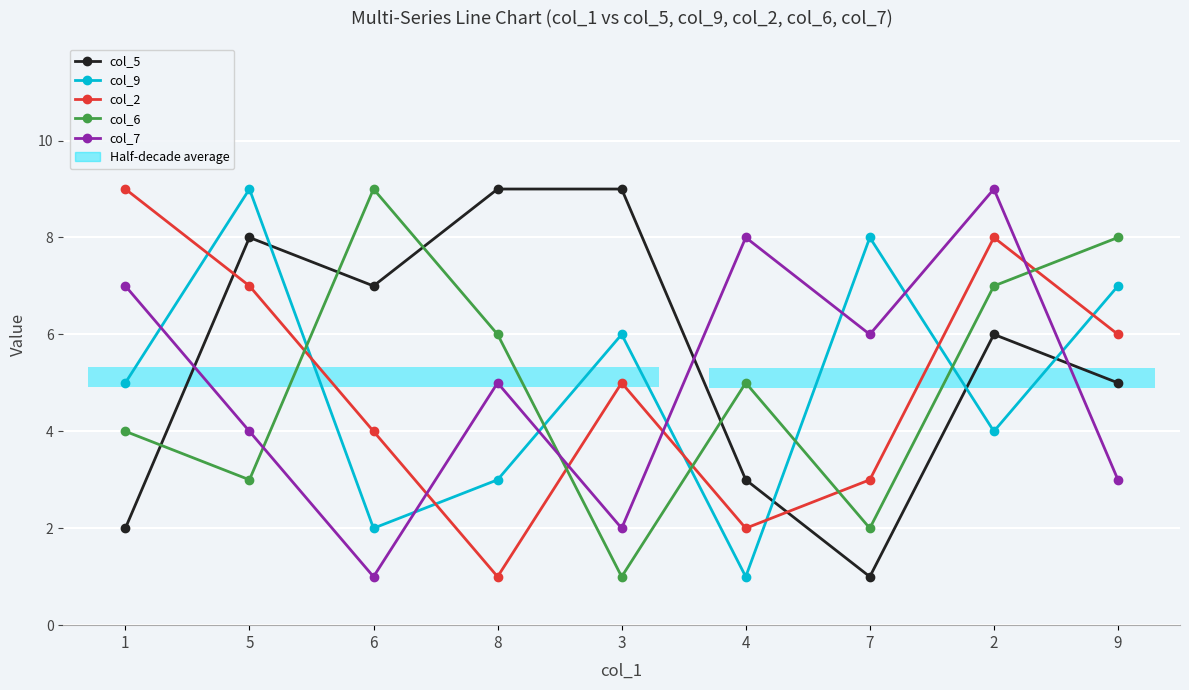

What are all the series names shown in the legend?

col_5, col_9, col_2, col_6, col_7